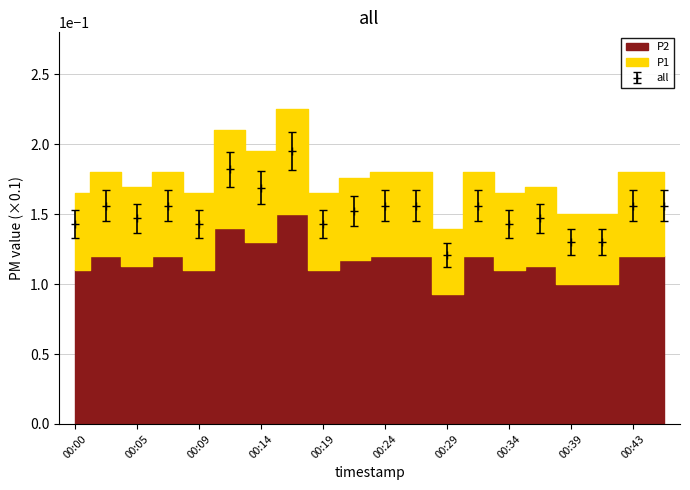

Reading left to right, what are all the values shown in this chart?

P1: 0.1	0.2	0.1	0.2	0.1	0.2	0.2	0.2	0.1	0.2	0.2	0.2	0.1	0.2	0.1	0.1	0.1	0.1	0.2	0.2
P2: 0.1	0.1	0.1	0.1	0.1	0.2	0.2	0.2	0.1	0.1	0.1	0.1	0.1	0.1	0.1	0.1	0.1	0.1	0.1	0.1